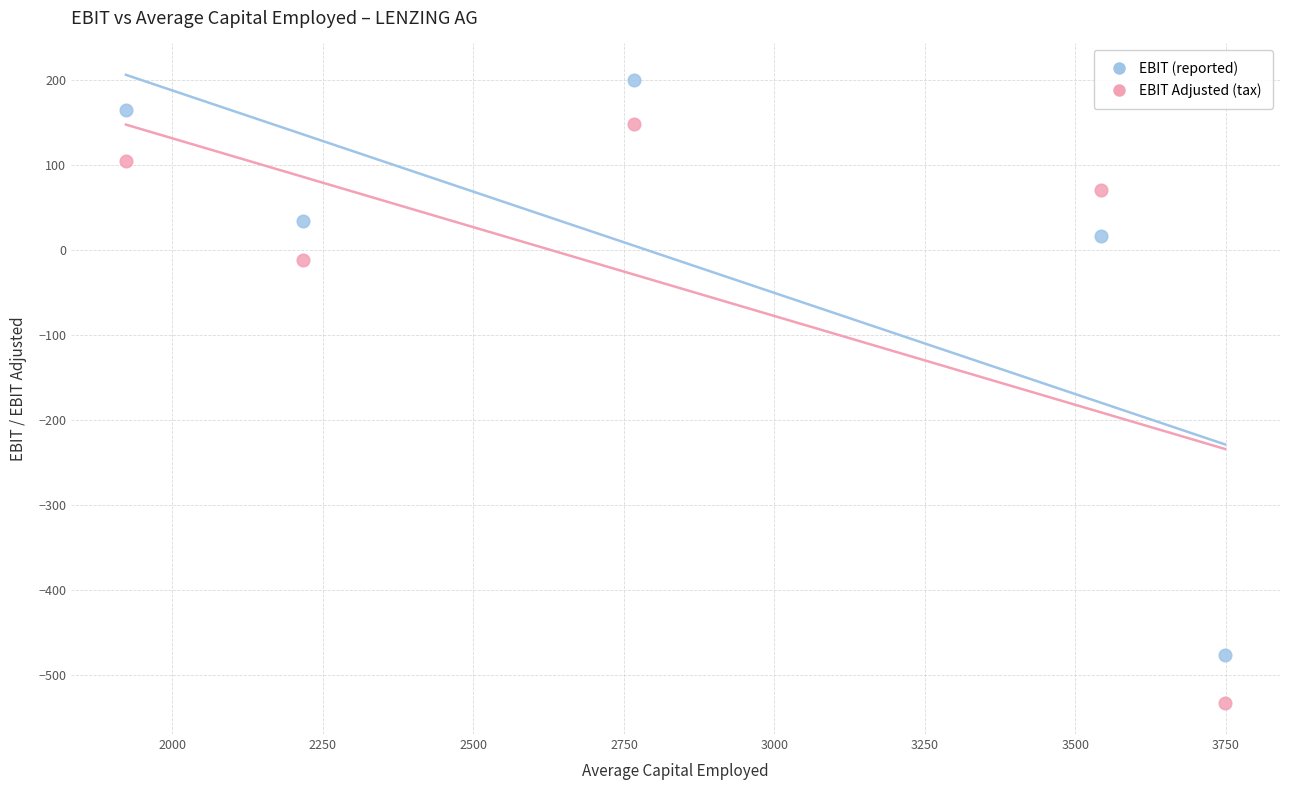

Across all data points, what is the range of X values (max minus min)?

1825.8